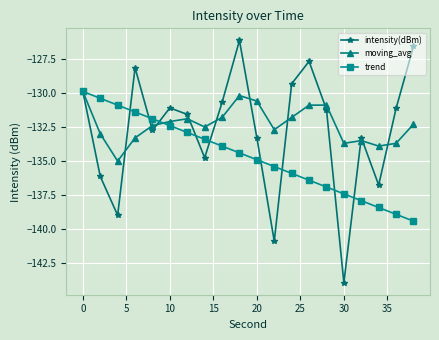

Which series has the largest range (max minus min)?

intensity(dBm)